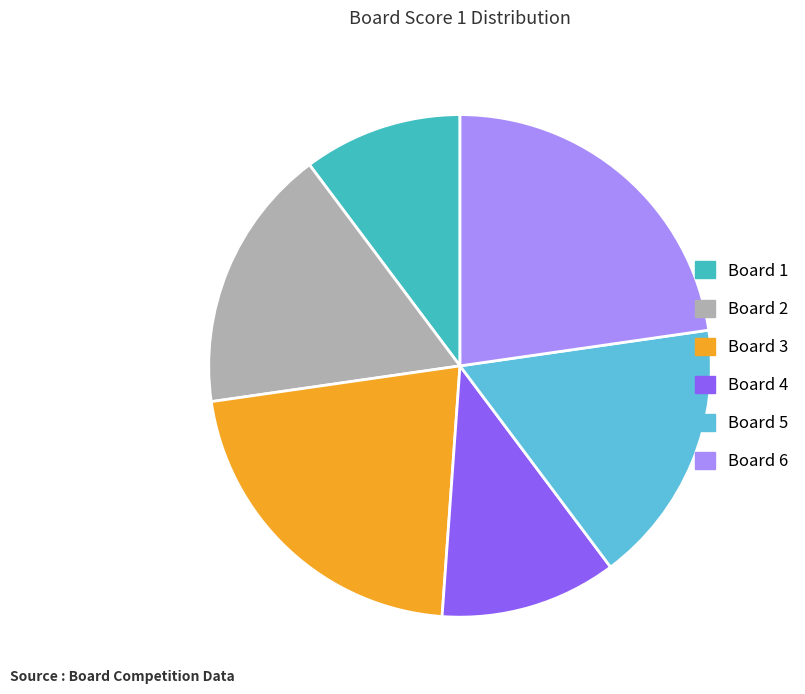

Is there any slice that represents more than half of the pie?

No